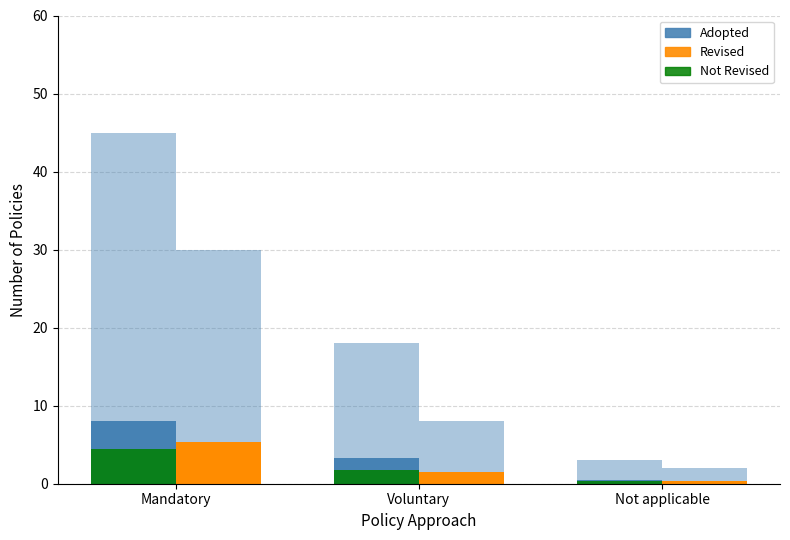

How many data points does each series have?

3